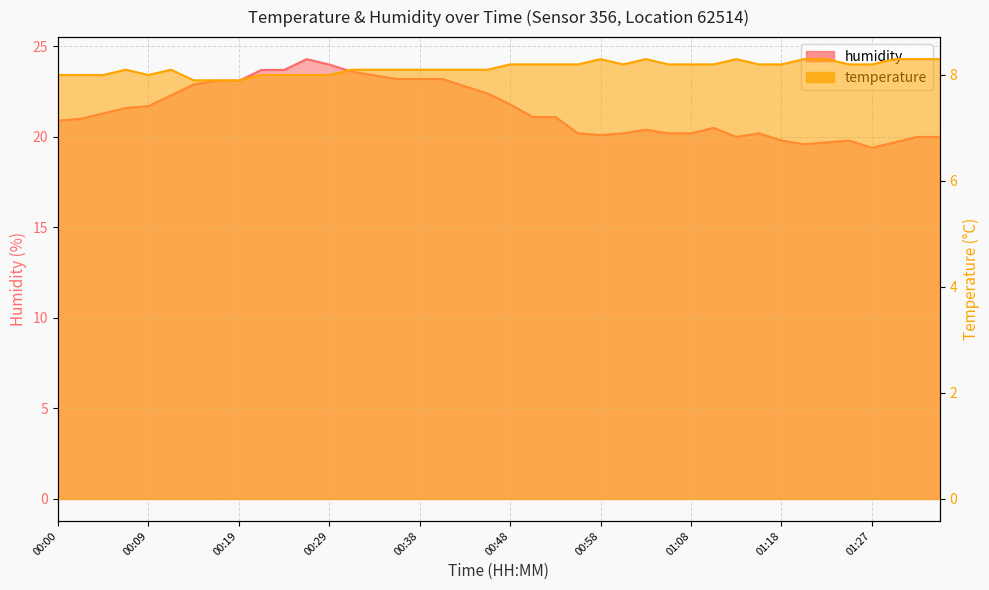

The value of humidity at 00:29 is 8.2. True or false?

False